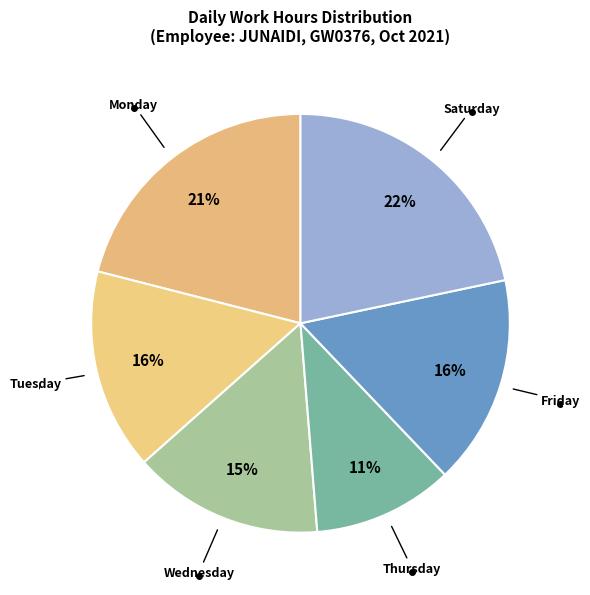

Combined, do Monday and Friday account for over 50%?

No